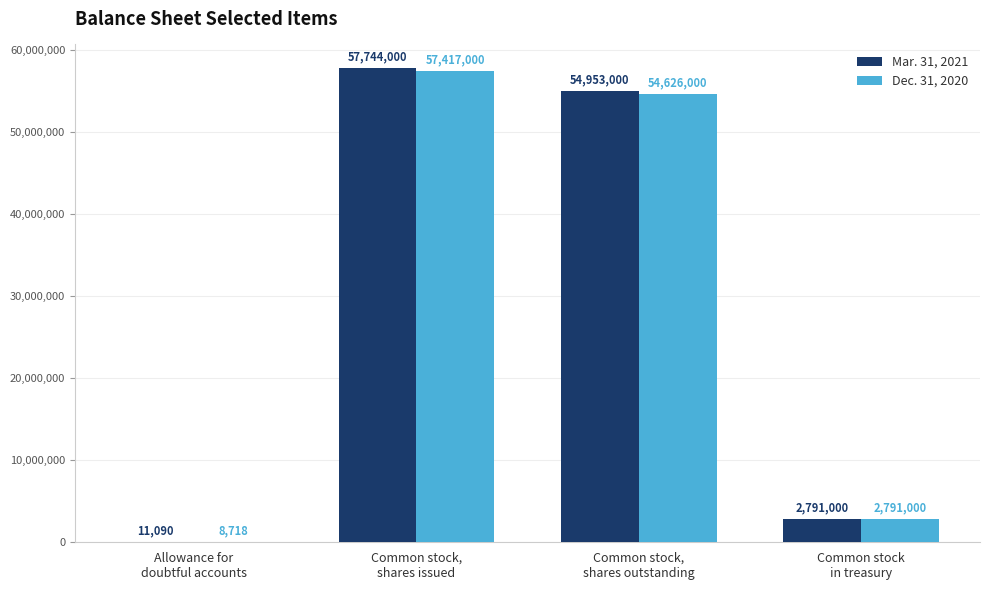

What is the average value of the Dec. 31, 2020 series?

28710680